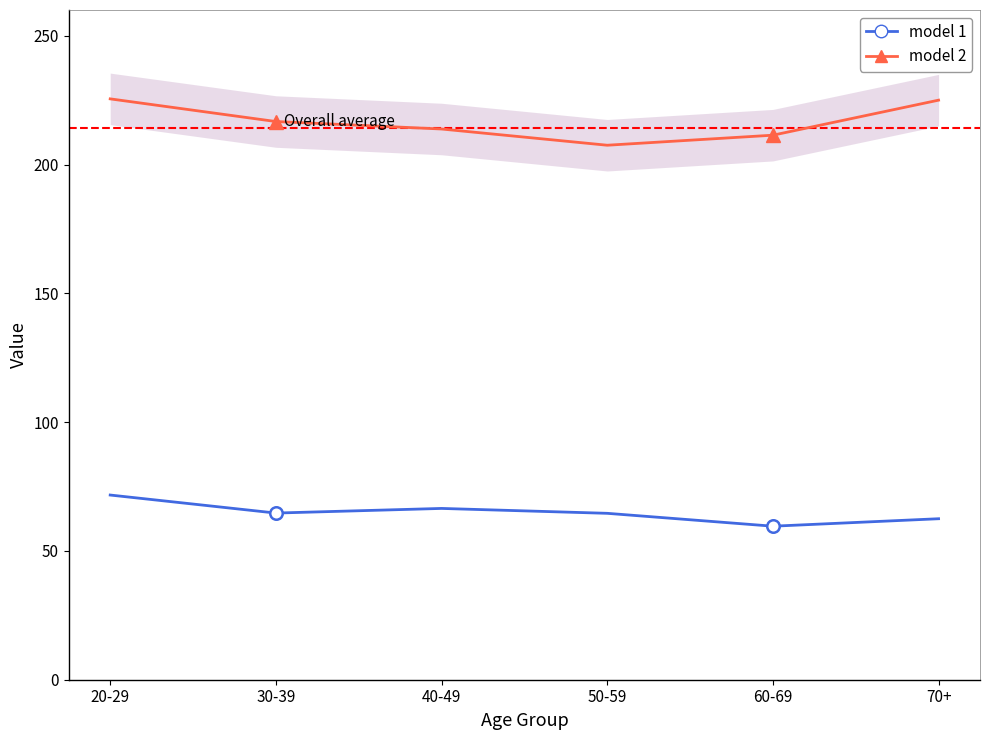

At how many categories does at least one series exceed 196?

6